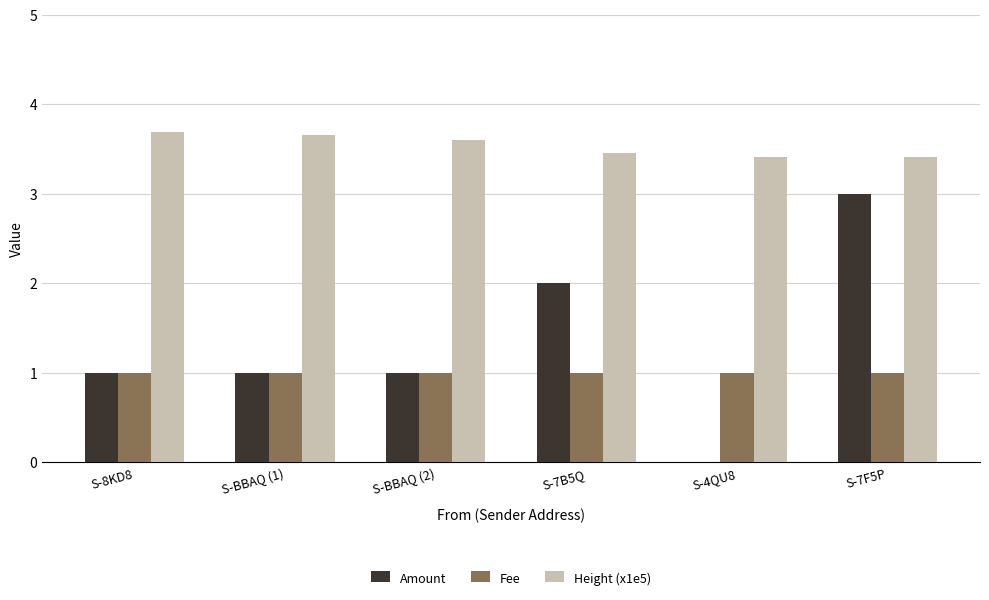

The Height (x1e5) series shows 2.2 at S-7B5Q. True or false?

False